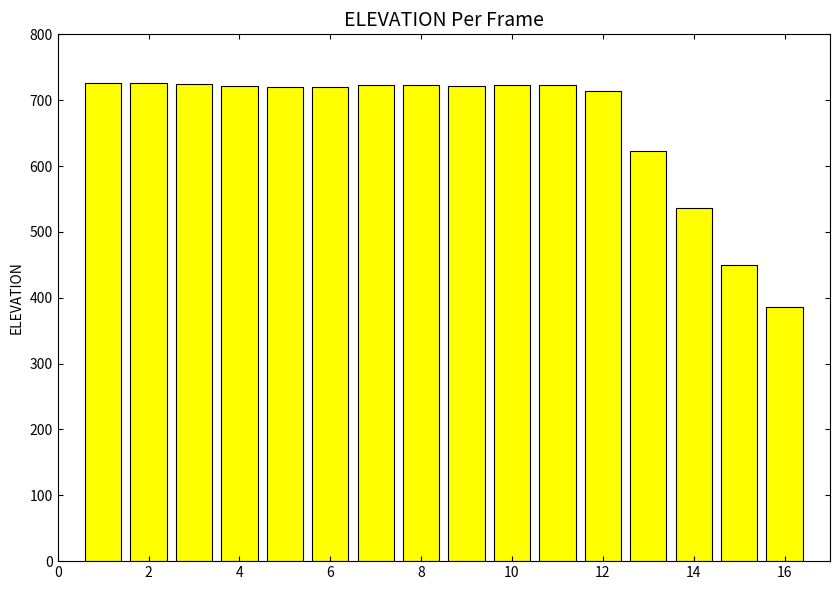

What is the difference between the second highest and minimum values?

339.9